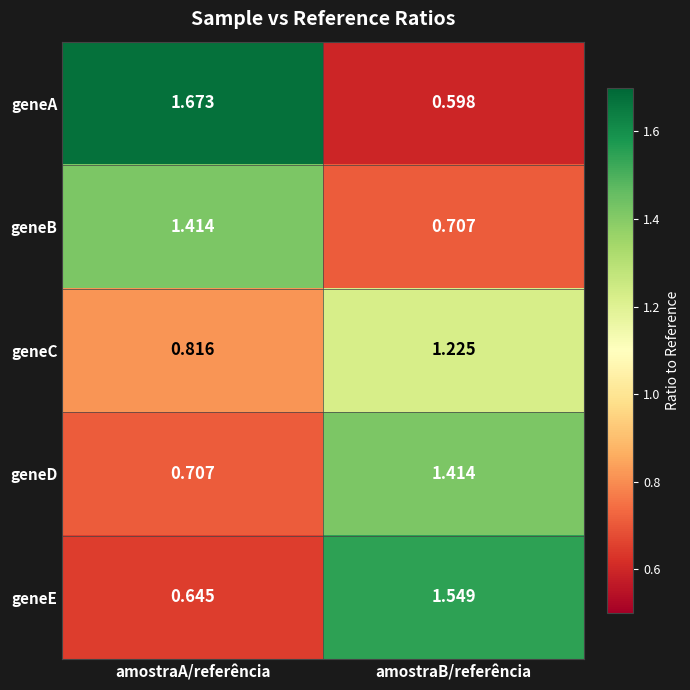

Which series has the largest range (max minus min)?

geneA